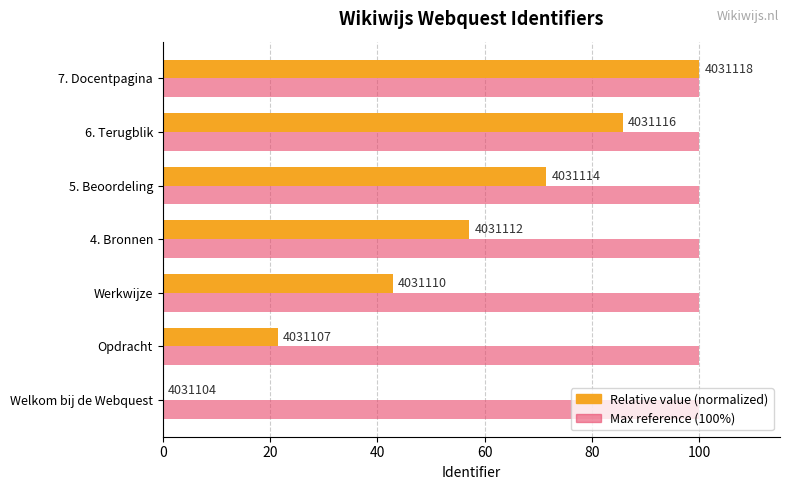

What are all the series names shown in the legend?

Relative value (normalized), Max reference (100%)